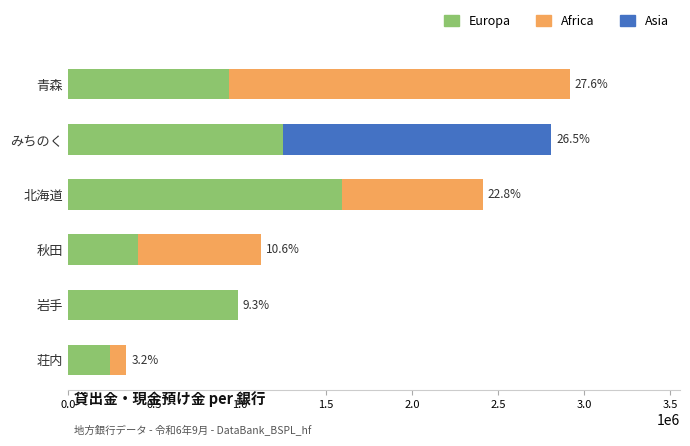

Is it true that Europa equals 1739619 at みちのく?

False